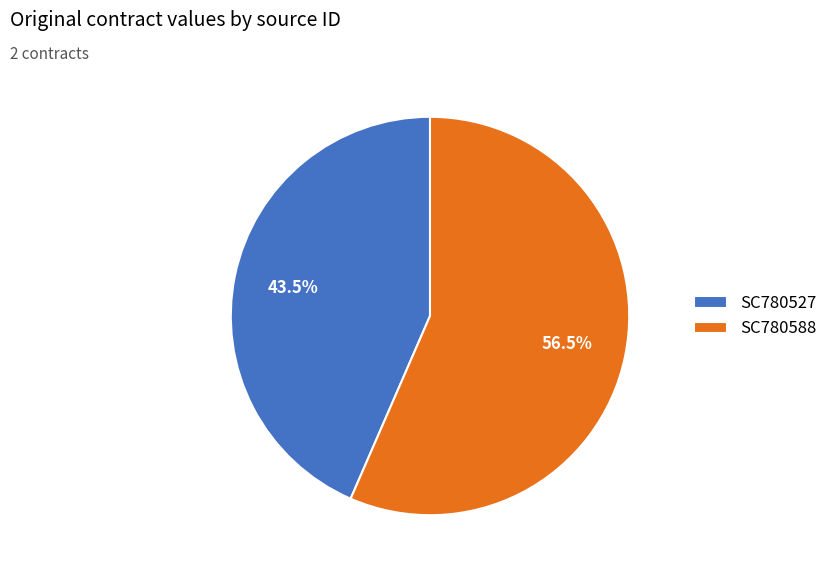

Count the number of slices in the pie.

2